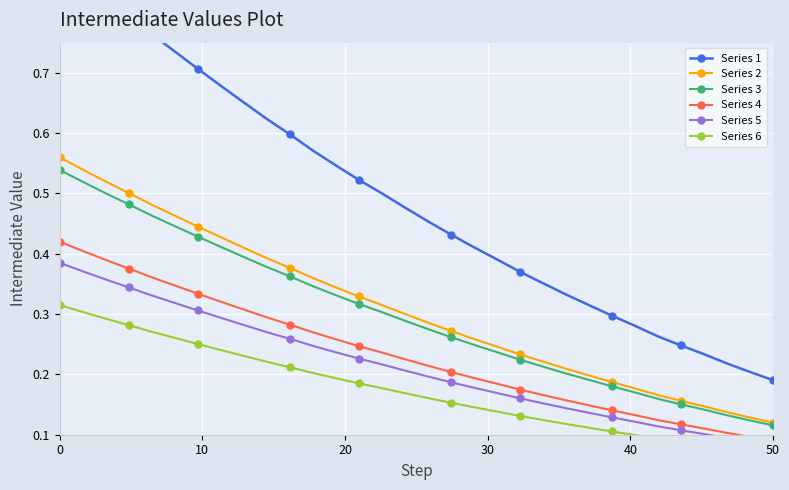

Reading left to right, transcribe all the data shown in this chart.

Series 1: 0.9	0.9	0.8	0.8	0.8	0.7	0.7	0.7	0.7	0.6	0.6	0.6	0.5	0.5	0.5	0.5	0.5	0.4	0.4	0.4	0.4	0.4	0.3	0.3	0.3	0.3	0.3	0.2	0.2	0.2	0.2	0.2
Series 2: 0.6	0.5	0.5	0.5	0.5	0.5	0.4	0.4	0.4	0.4	0.4	0.4	0.3	0.3	0.3	0.3	0.3	0.3	0.3	0.2	0.2	0.2	0.2	0.2	0.2	0.2	0.2	0.2	0.1	0.1	0.1	0.1
Series 3: 0.5	0.5	0.5	0.5	0.5	0.4	0.4	0.4	0.4	0.4	0.4	0.3	0.3	0.3	0.3	0.3	0.3	0.3	0.2	0.2	0.2	0.2	0.2	0.2	0.2	0.2	0.2	0.2	0.1	0.1	0.1	0.1
Series 4: 0.4	0.4	0.4	0.4	0.4	0.3	0.3	0.3	0.3	0.3	0.3	0.3	0.3	0.2	0.2	0.2	0.2	0.2	0.2	0.2	0.2	0.2	0.2	0.1	0.1	0.1	0.1	0.1	0.1	0.1	0.1	0.1
Series 5: 0.4	0.4	0.4	0.3	0.3	0.3	0.3	0.3	0.3	0.3	0.3	0.2	0.2	0.2	0.2	0.2	0.2	0.2	0.2	0.2	0.2	0.2	0.1	0.1	0.1	0.1	0.1	0.1	0.1	0.1	0.1	0.1
Series 6: 0.3	0.3	0.3	0.3	0.3	0.3	0.3	0.2	0.2	0.2	0.2	0.2	0.2	0.2	0.2	0.2	0.2	0.2	0.1	0.1	0.1	0.1	0.1	0.1	0.1	0.1	0.1	0.1	0.1	0.1	0.1	0.1